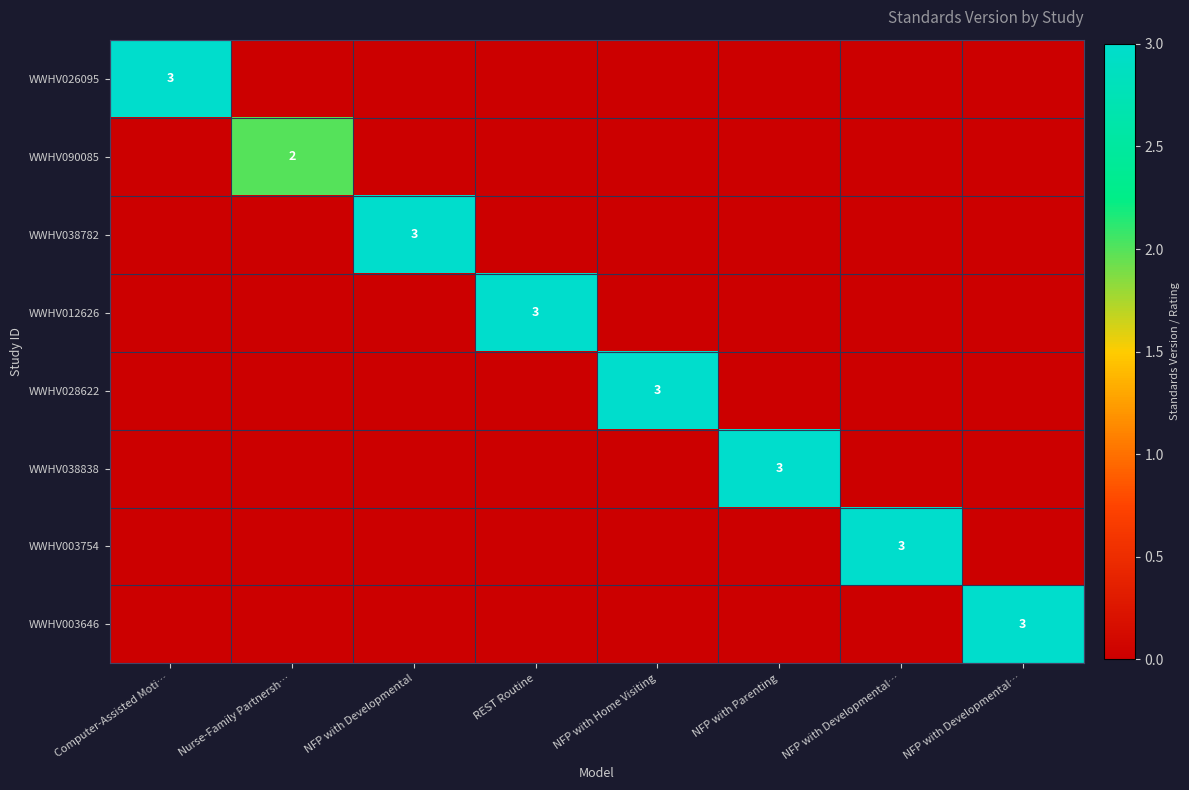

Which category has the lowest value across all series?

Nurse-Family Partnersh…